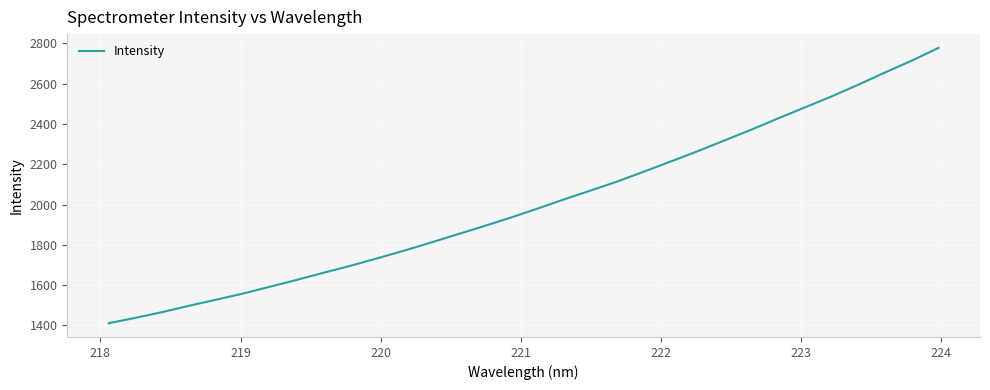

What is the difference between the second highest and second lowest values?

1277.0